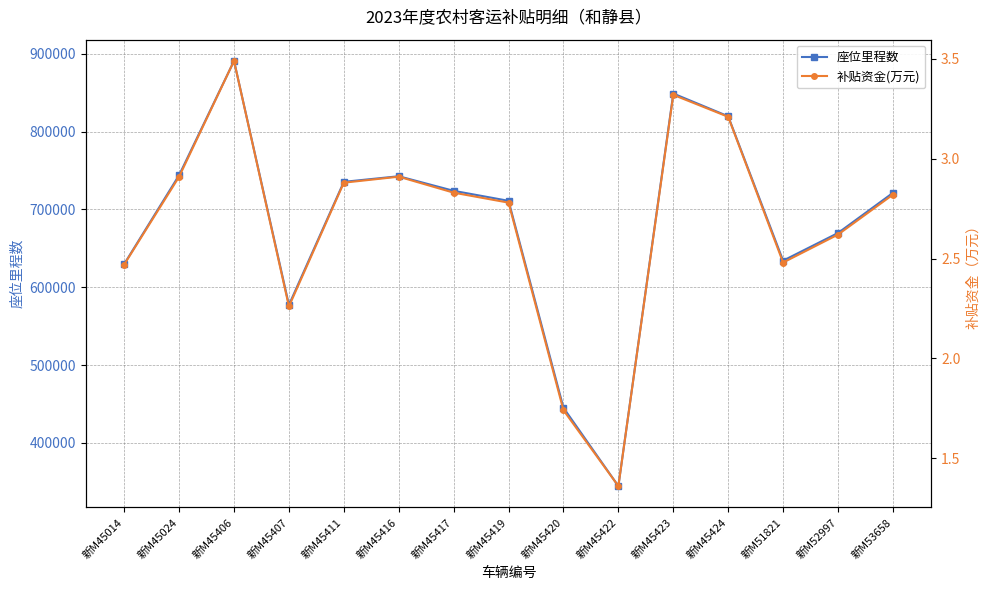

At which label does 座位里程数 first exceed 721198?

新M45024